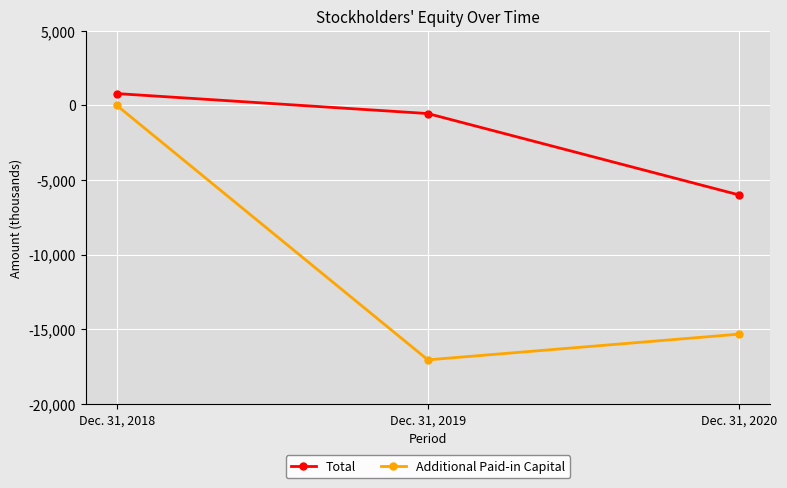

Does the chart have visible grid lines?

Yes